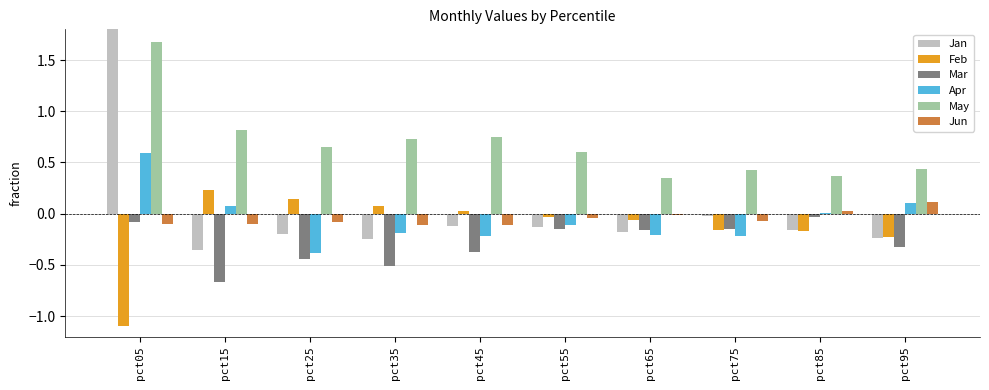

Which series has the widest spread of values?

Jan